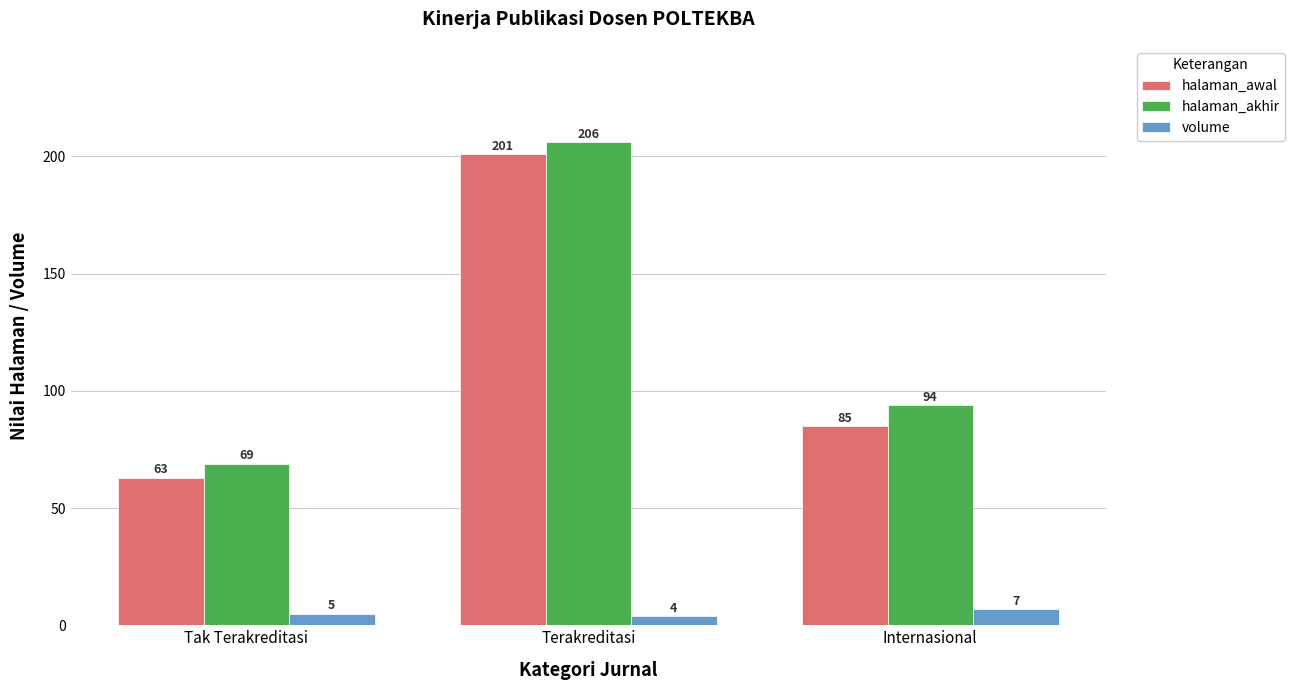

At which category is the sum across all series the highest?

Terakreditasi